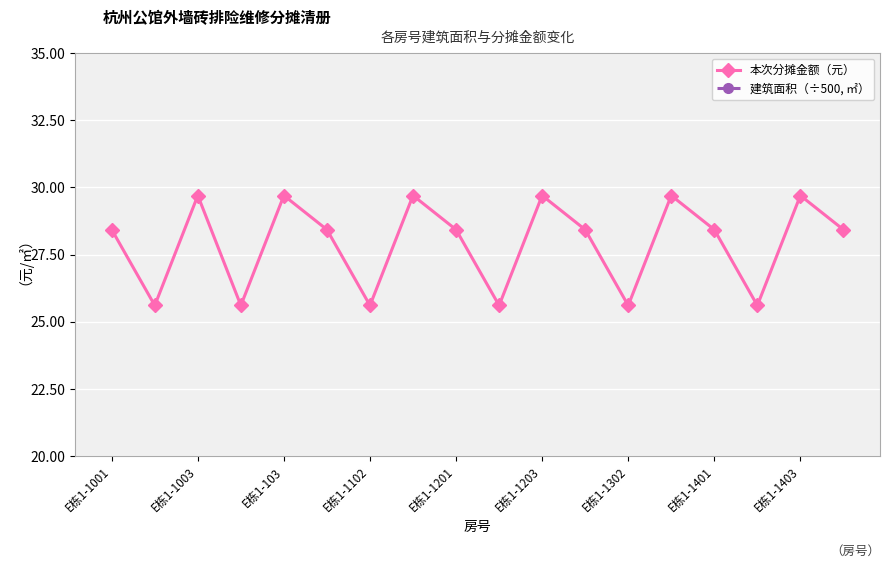

What is the highest value of the 本次分摊金额（元） series?

29.7